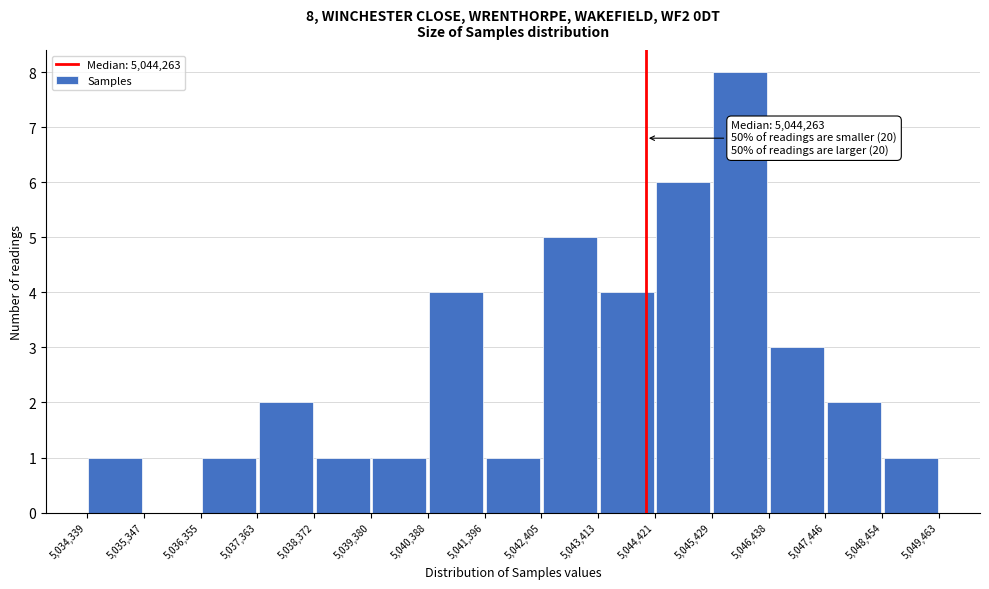

Over which range of the x-axis is the bar tallest?

5,045,429 to 5,046,438